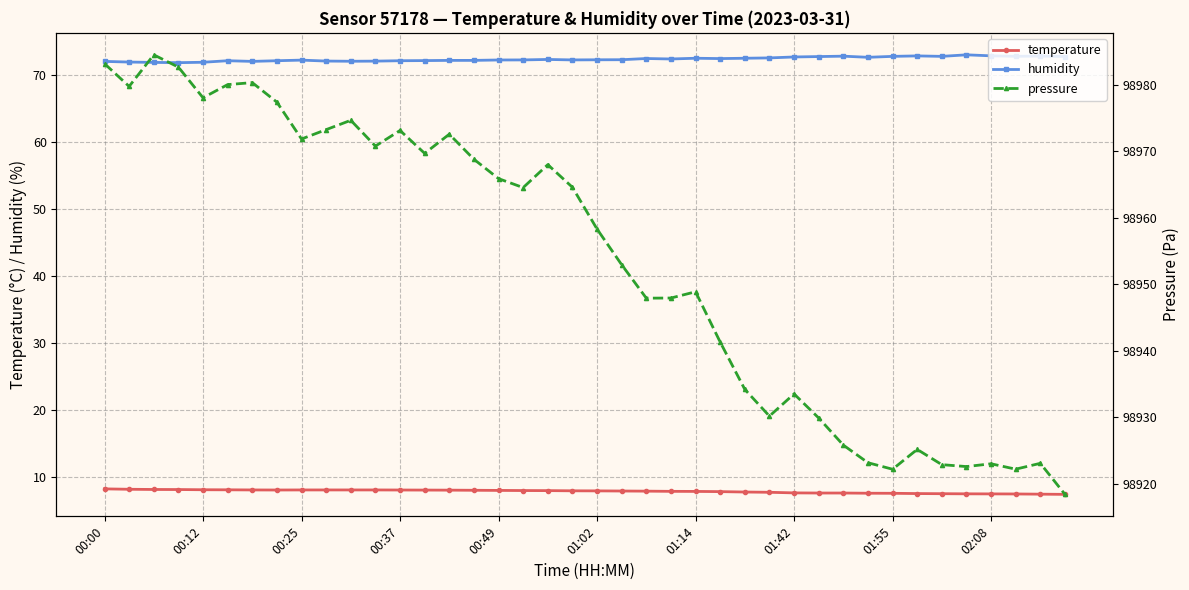

What is the total value across all series at 30?

99006.2